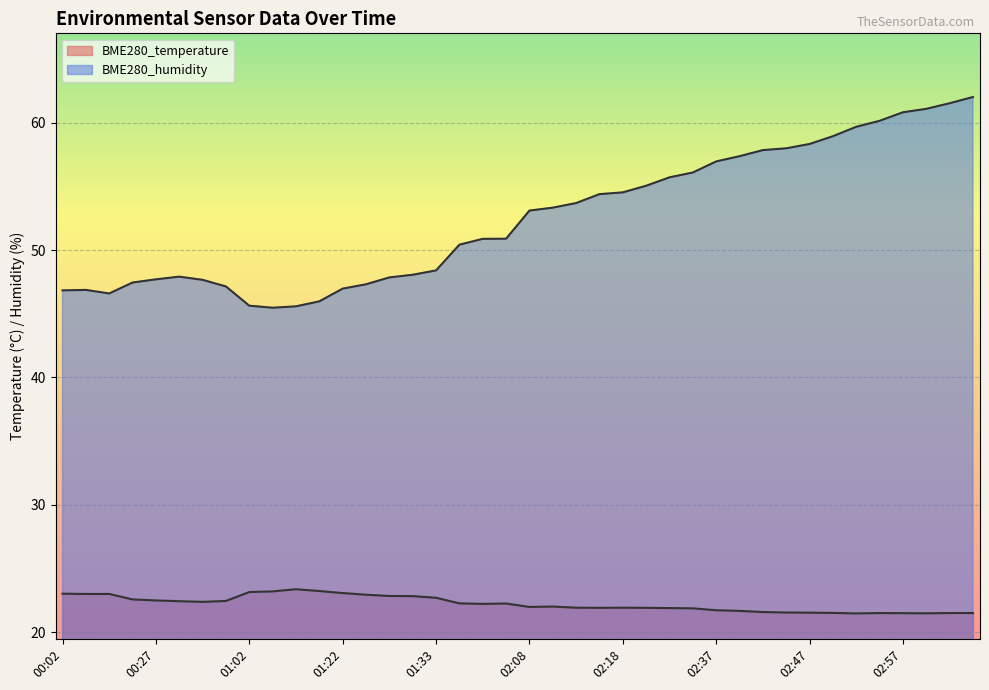

What is the label of the 10th point from the left?

01:04